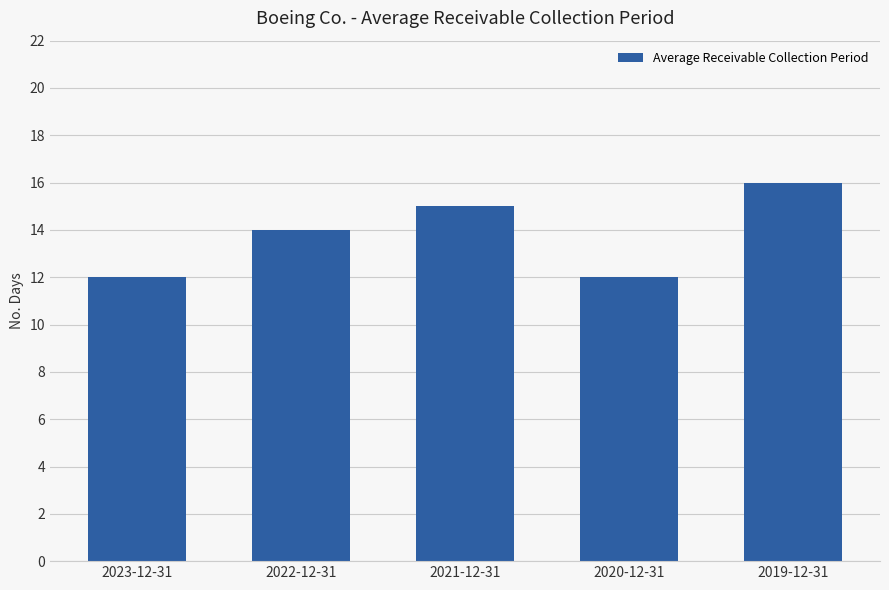

What is the label of the 1st bar from the left?

2023-12-31